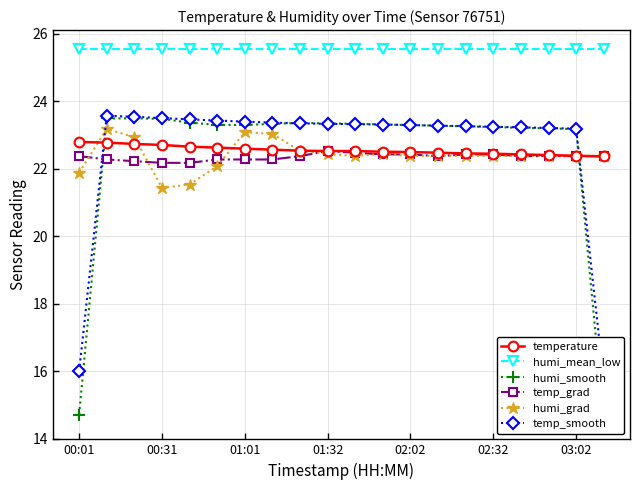

What is the minimum value for humi_grad?

21.4